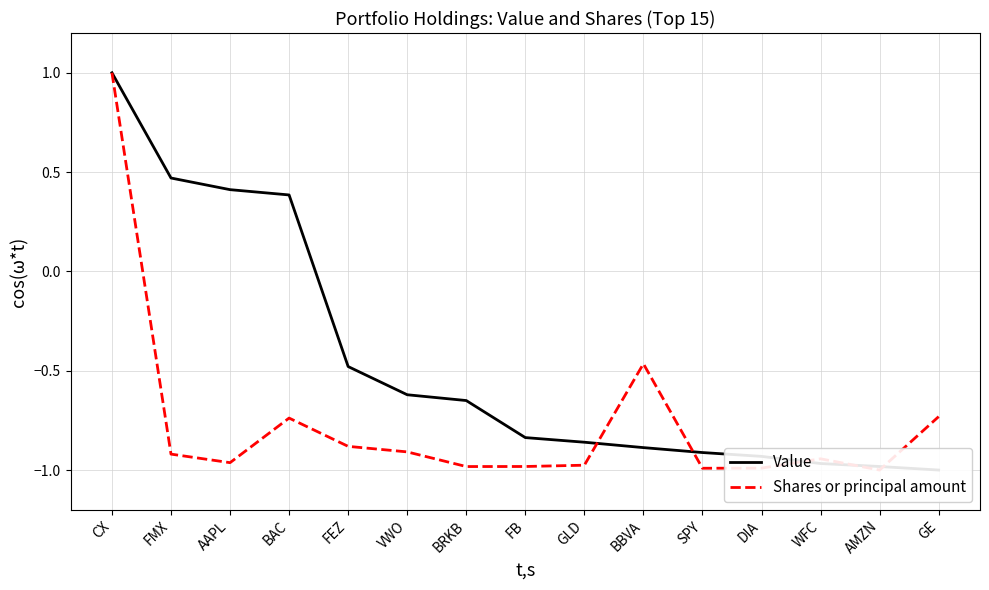

True or false: Value has more than 1 points higher than both neighbors.

False